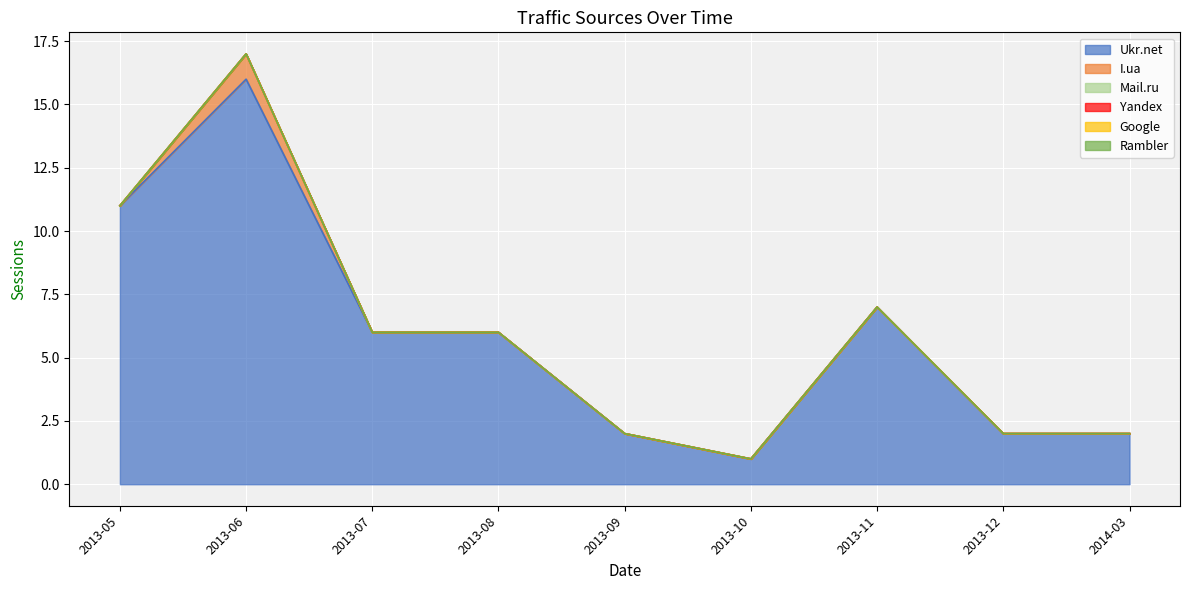

Count the number of data series in this chart.

6